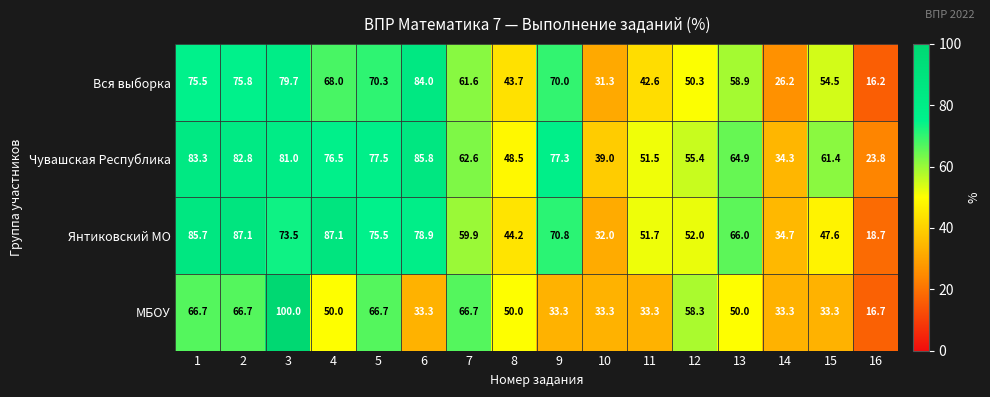

How many values in the Чувашская Республика series exceed 64?

8